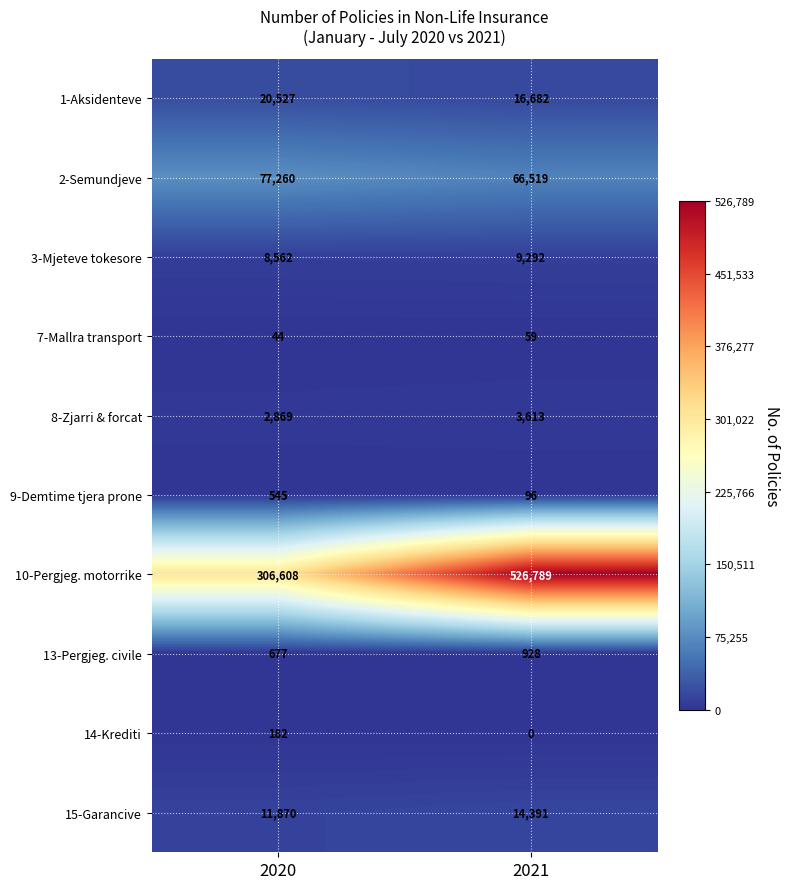

What is the difference between the 2-Semundjeve values at 2021 and 2020?

10741